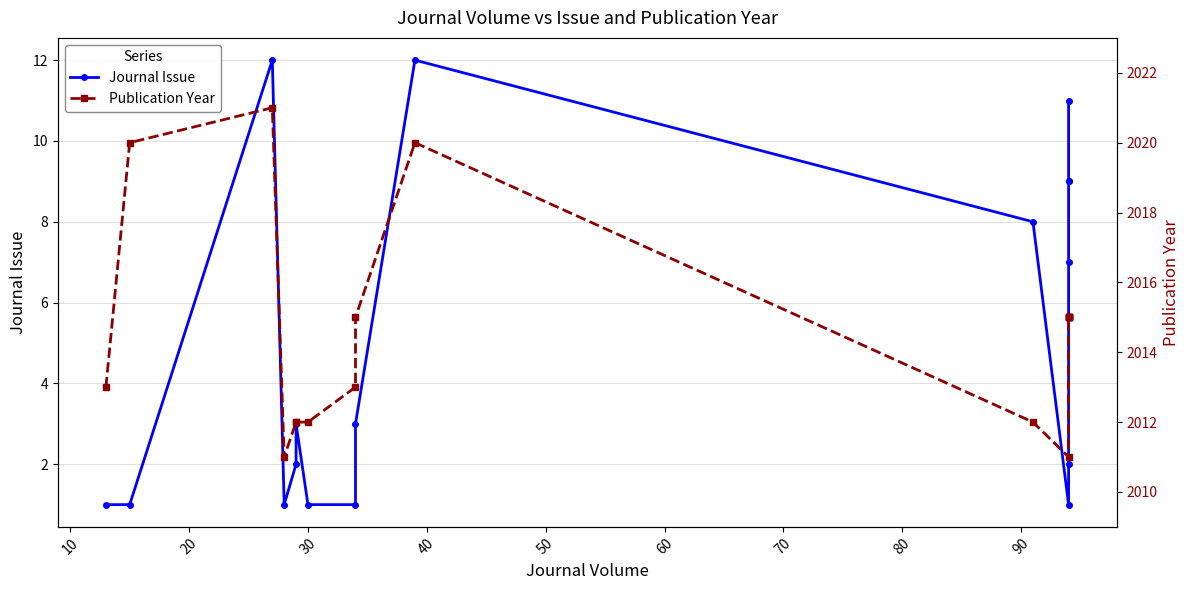

Reading left to right, list all the values displayed in this chart.

Journal Issue: 1	1	12	1	2	3	1	1	3	12	8	1	2	7	9	9	11
Publication Year: 2013	2020	2021	2011	2012	2012	2012	2013	2015	2020	2012	2011	2015	2015	2015	2015	2015